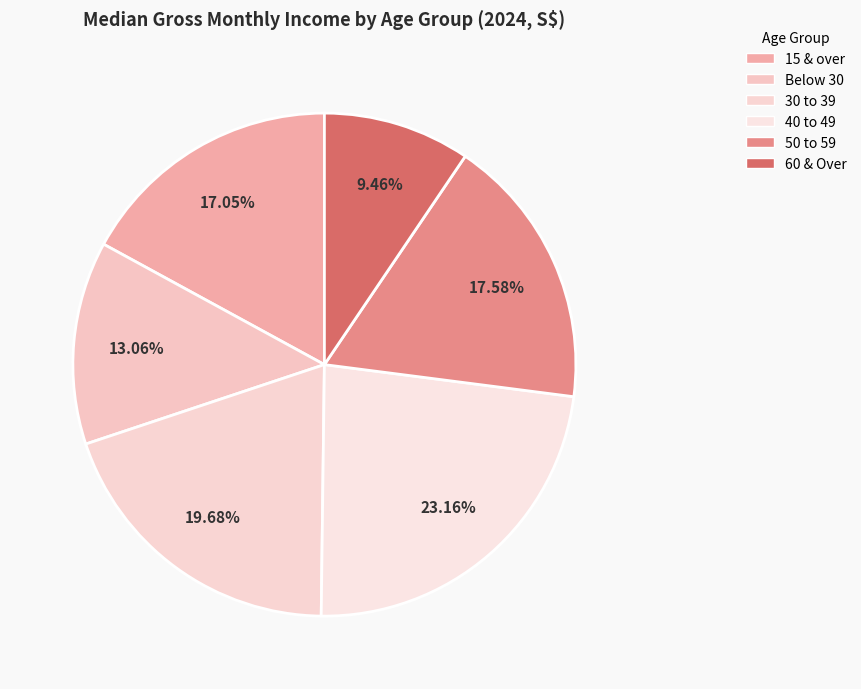

How many slices are in this pie chart?

6